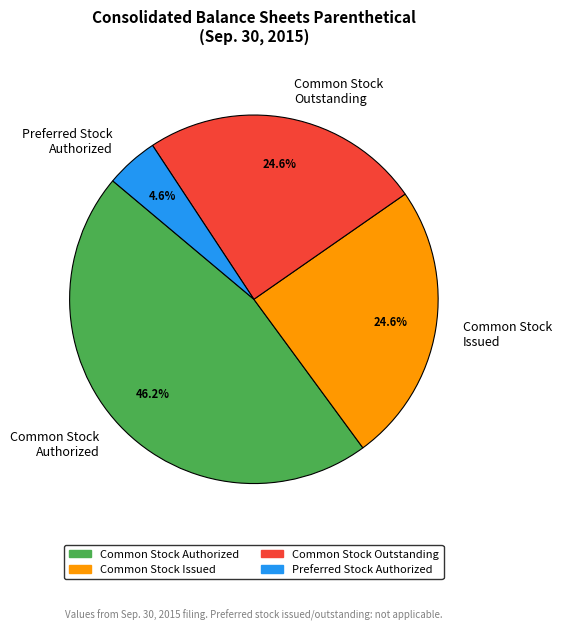

How many slices are in this pie chart?

4